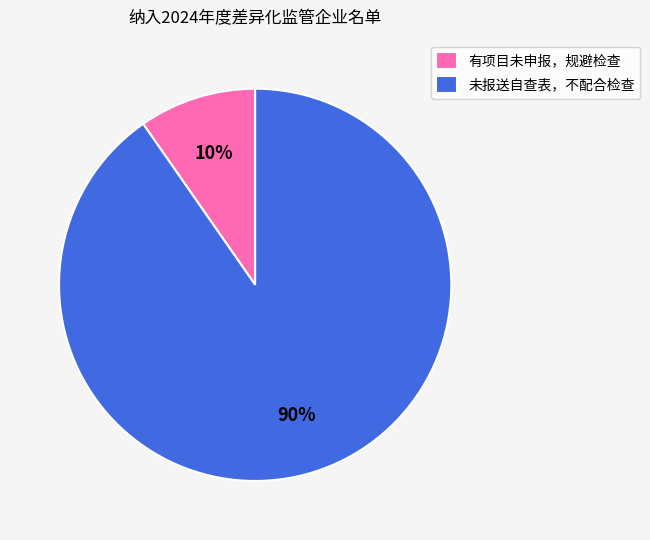

How many segments does this pie chart have?

2